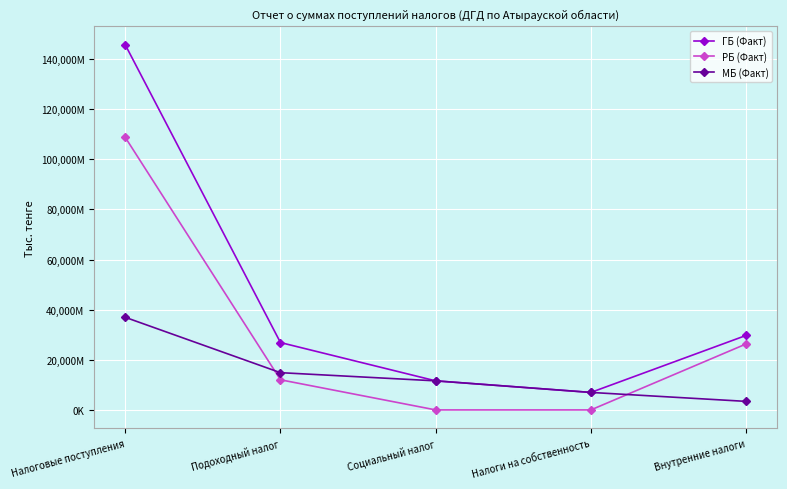

What are all the series names shown in the legend?

ГБ (Факт), РБ (Факт), МБ (Факт)